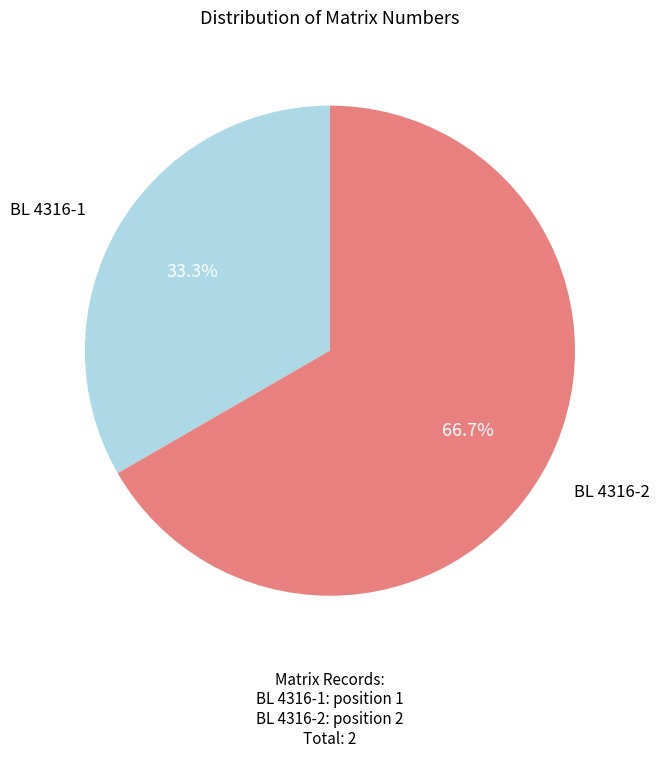

To the nearest percent, what percentage of the pie is BL 4316-1?

33%